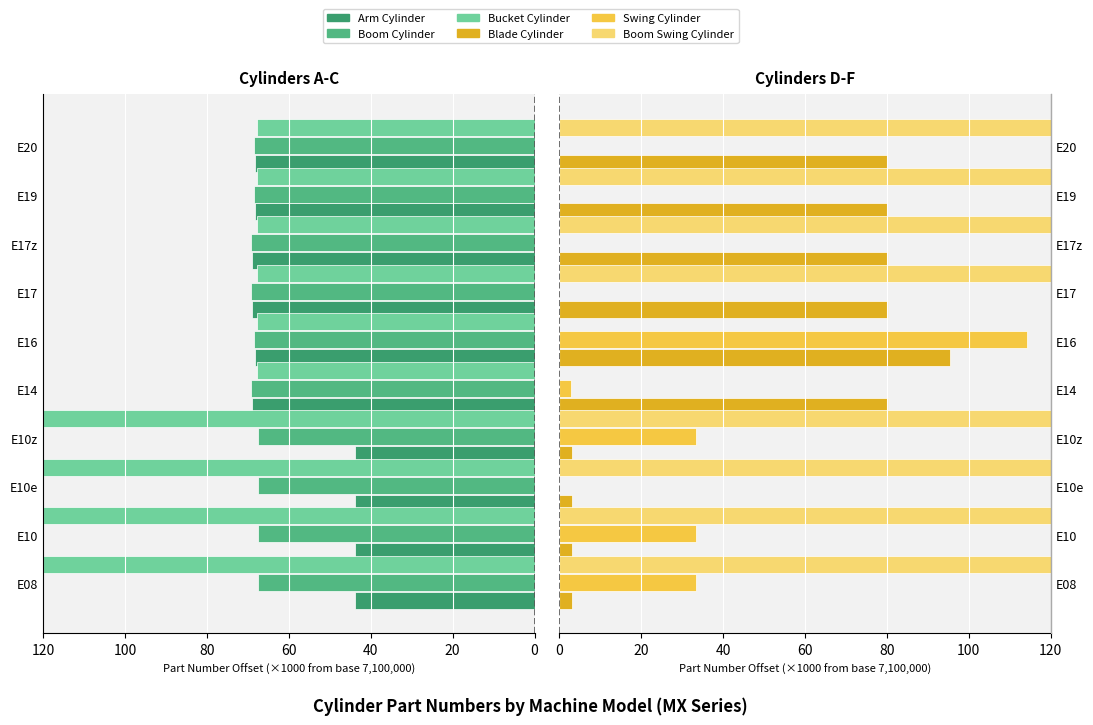

What are all the series names shown in the legend?

Arm Cylinder, Boom Cylinder, Bucket Cylinder, Blade Cylinder, Swing Cylinder, Boom Swing Cylinder